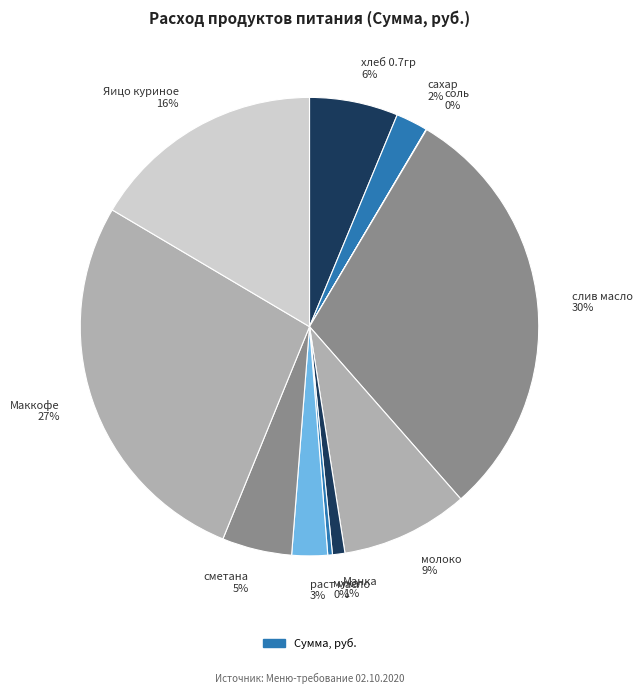

Does Маккофе 27% account for over 50% of the chart?

No